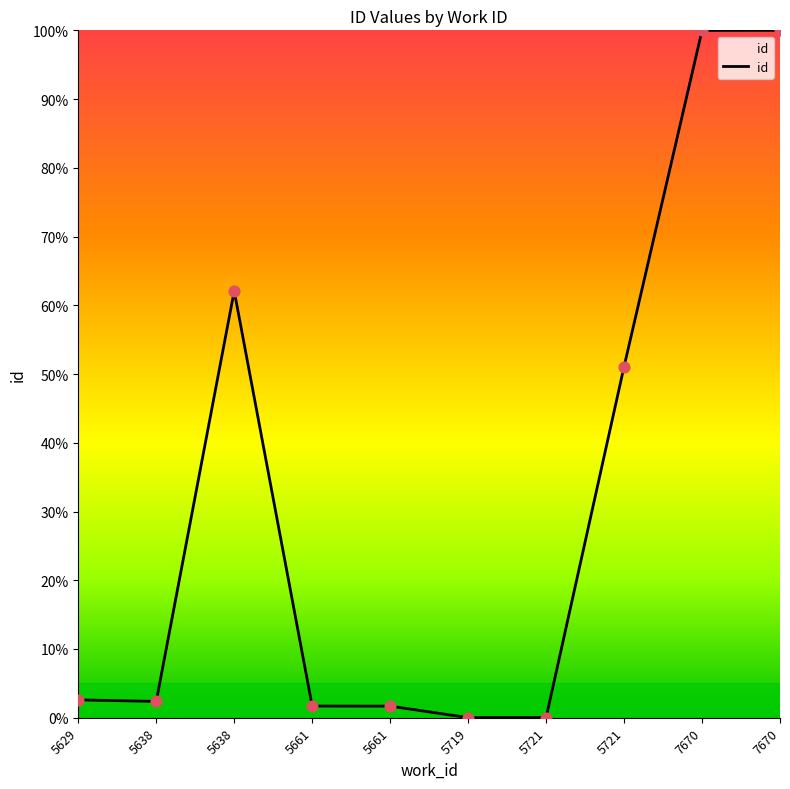

Which has a higher value, 5661 or 7670?

7670